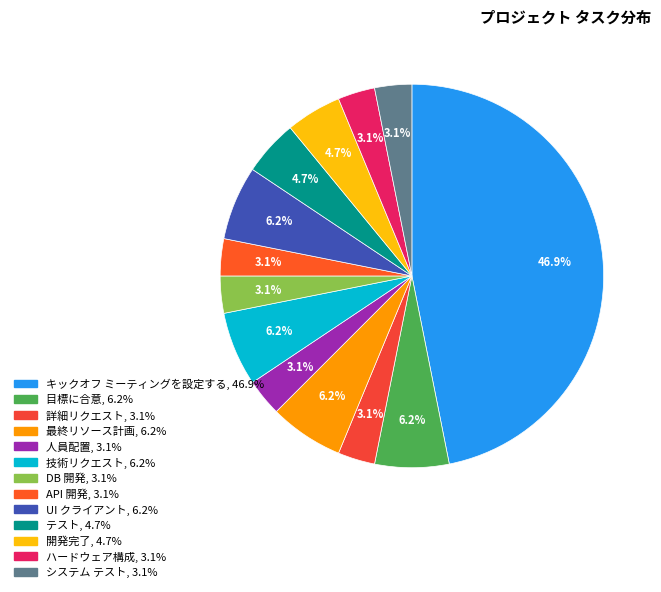

To the nearest percent, what is the combined percentage of キックオフ ミーティングを設定する and ハードウェア構成?

50%